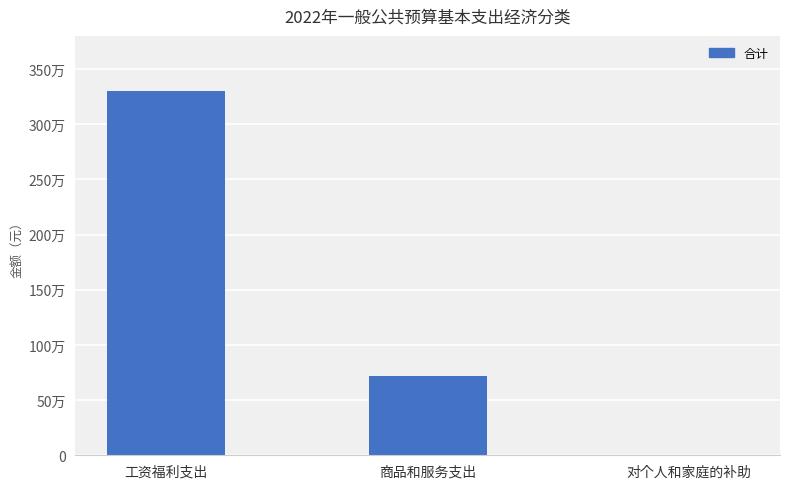

Are the bars horizontal?

No